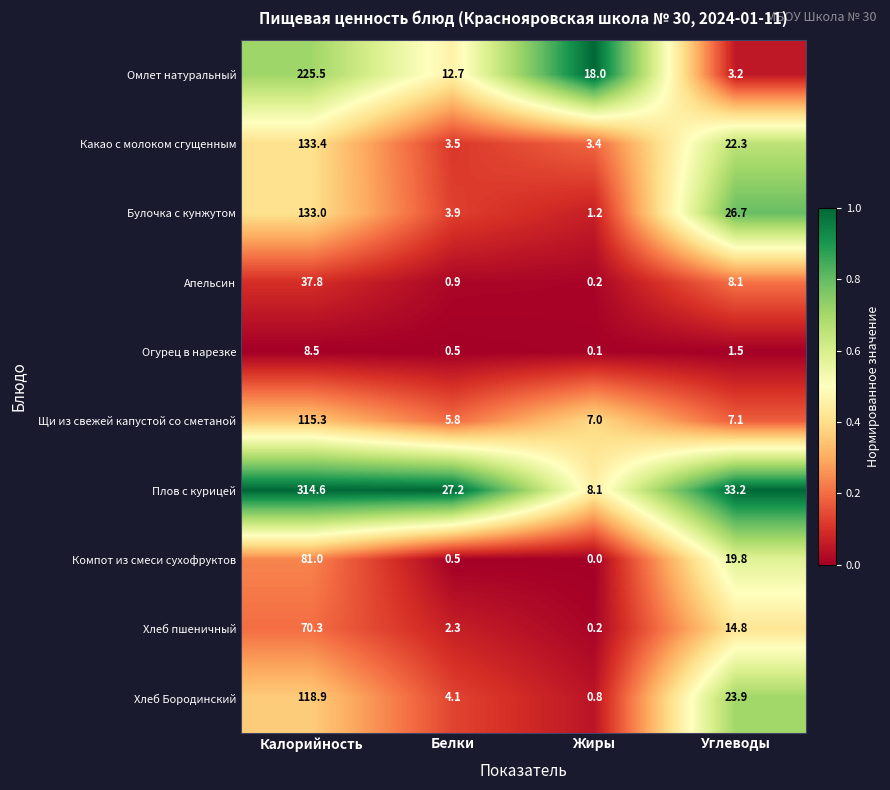

How many data points does each series have?

4